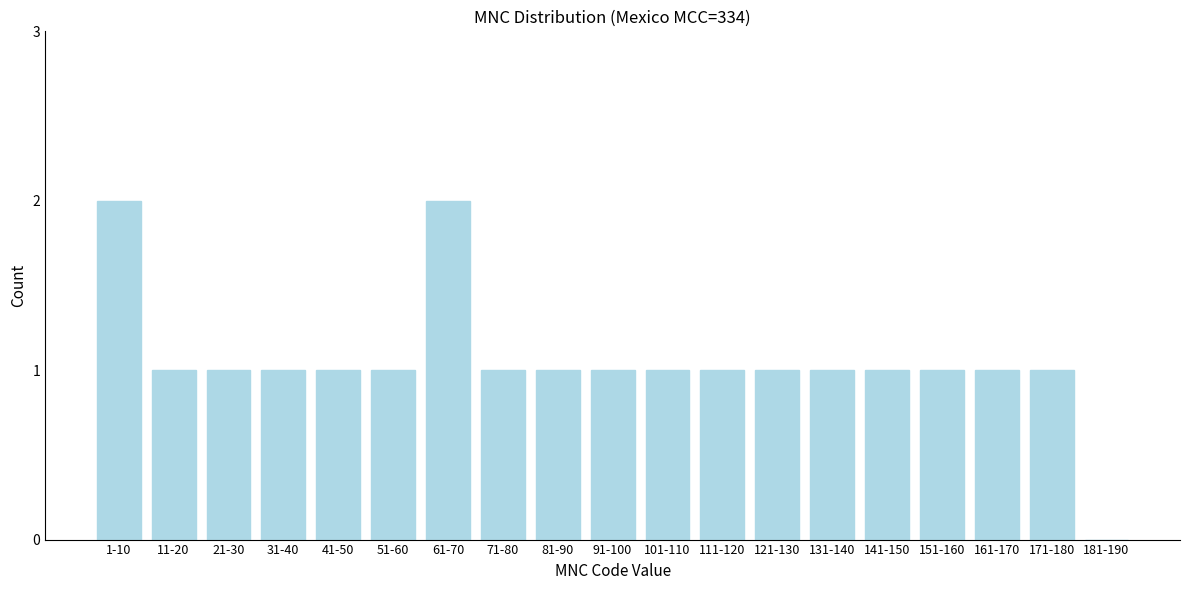

Reading left to right, what are all the values shown in this chart?

1-10=2	11-20=1	21-30=1	31-40=1	41-50=1	51-60=1	61-70=2	71-80=1	81-90=1	91-100=1	101-110=1	111-120=1	121-130=1	131-140=1	141-150=1	151-160=1	161-170=1	171-180=1	181-190=0